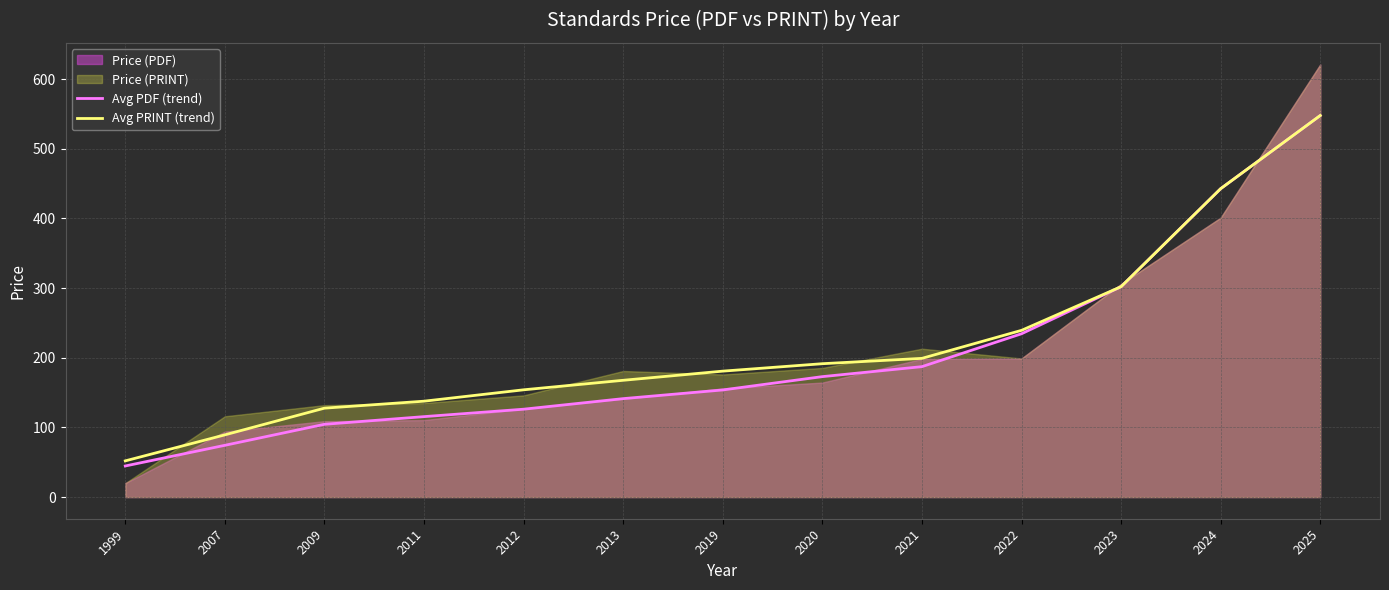

What is the total value across all series at 2009?

232.2